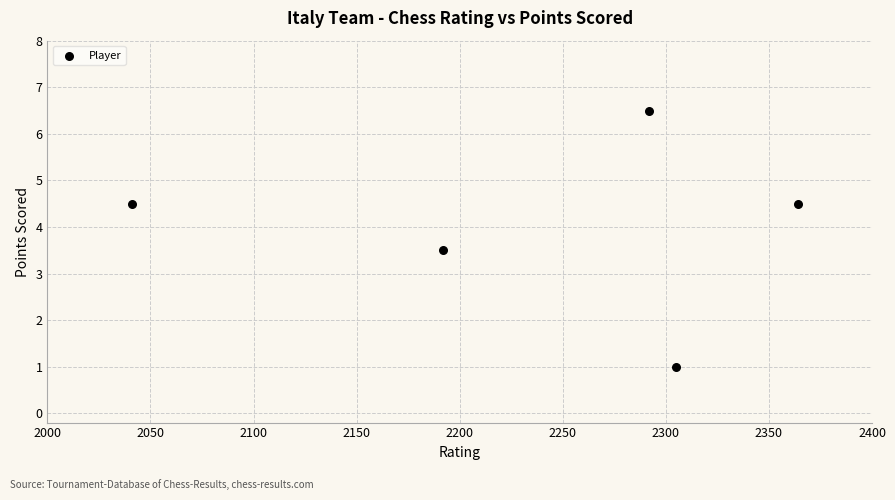

What is the average Y value?

4.0